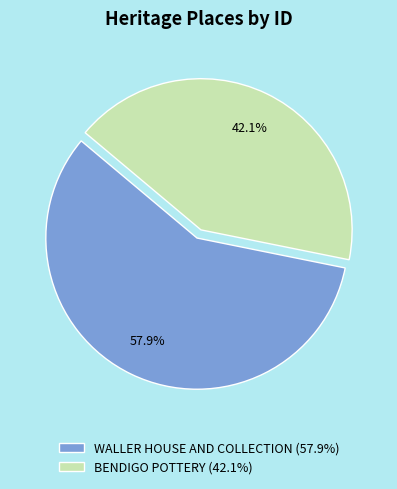

Is it true that BENDIGO POTTERY is 42% of the pie?

True